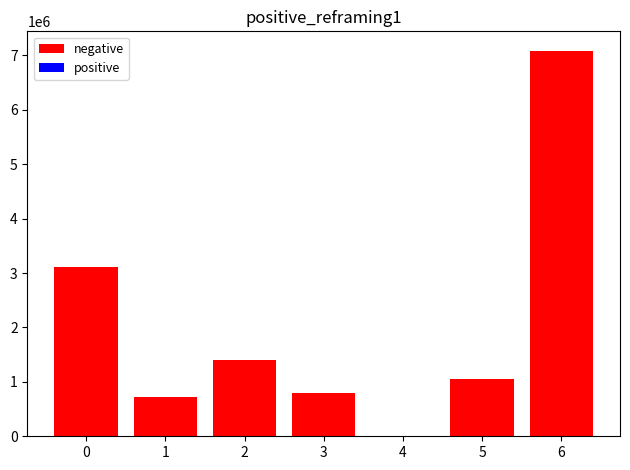

Is it true that the value at 1 is 997557?

False